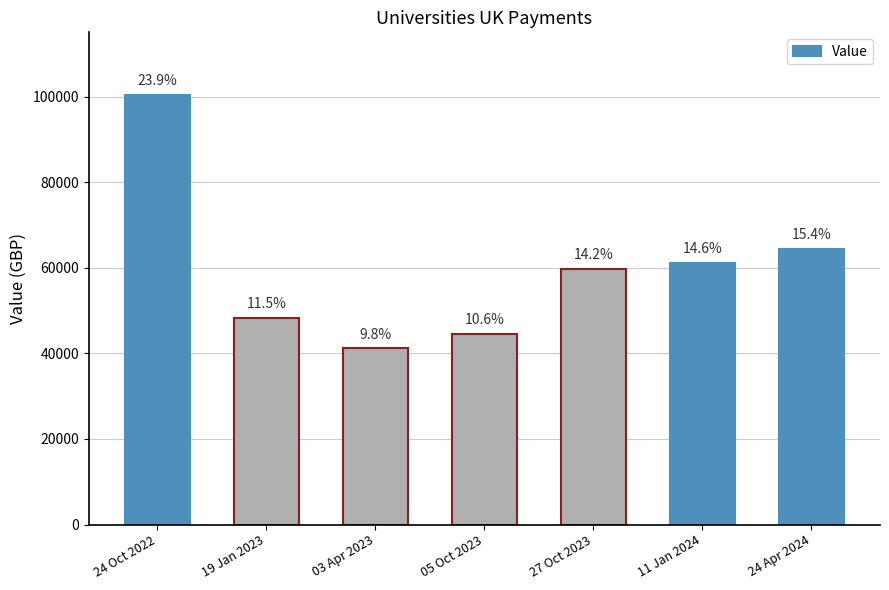

True or false: the data shows 48347 at 19 Jan 2023.

True